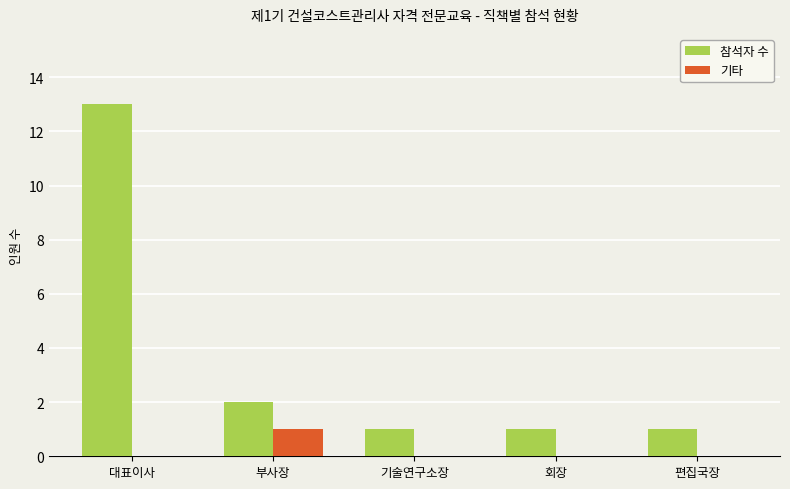

Between 대표이사 and 회장, which series saw the biggest shift?

참석자 수